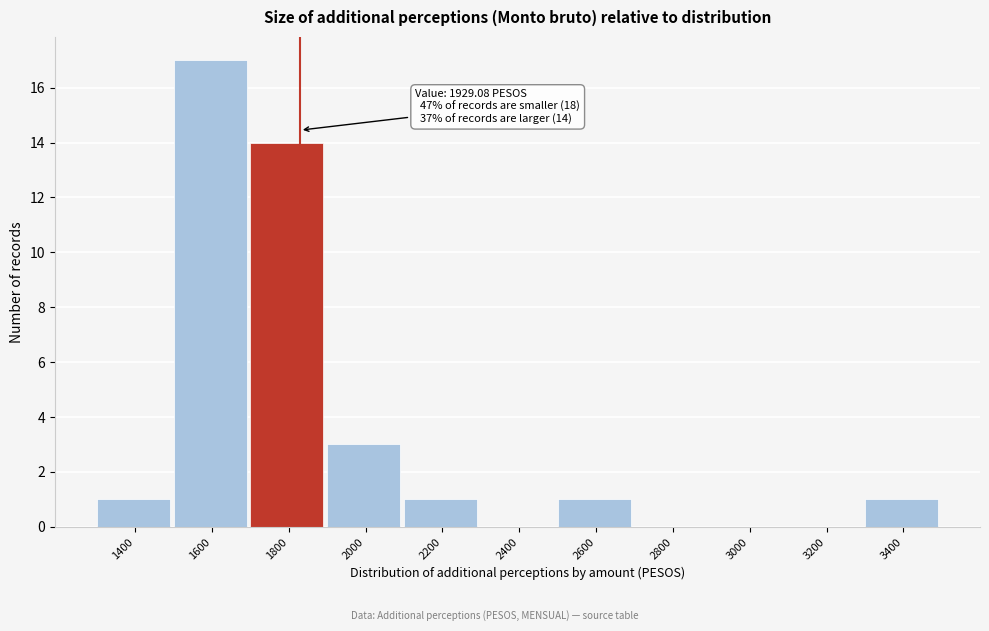

Reading left to right, extract all data points from this chart.

1400=1	1600=17	1800=14	2000=3	2200=1	2400=0	2600=1	2800=0	3000=0	3200=0	3400=1